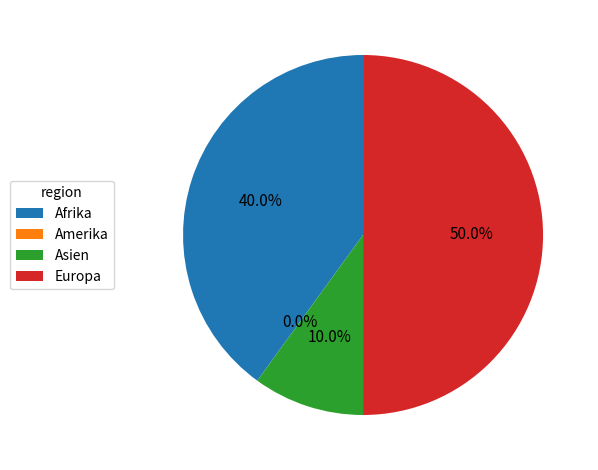

To the nearest percent, what is the difference between the largest and smallest slice percentages?

50%